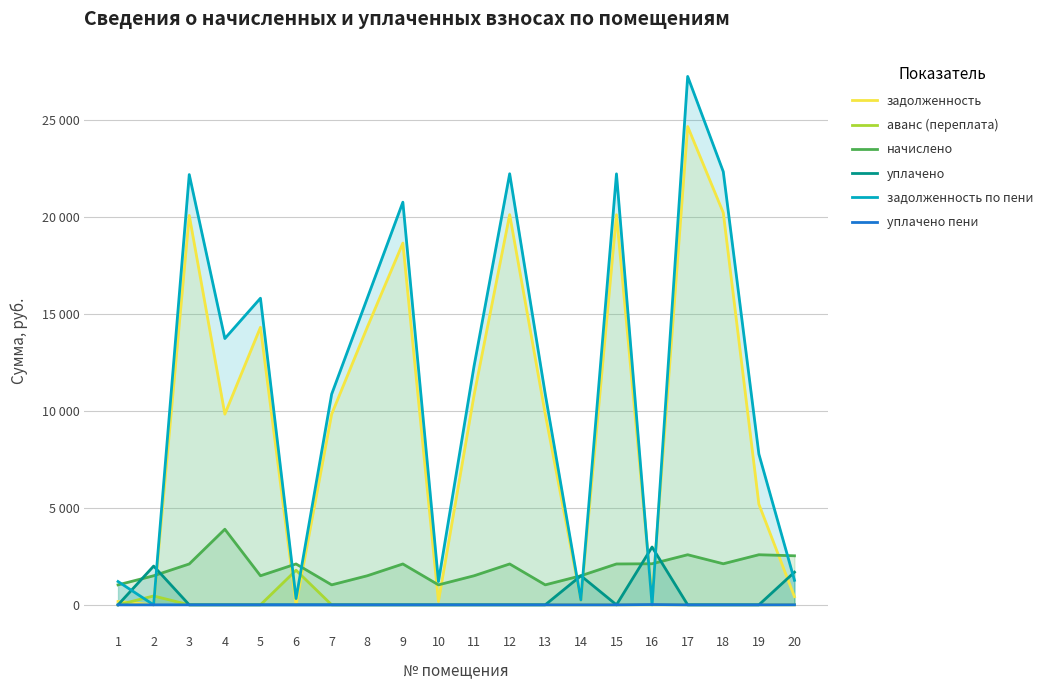

Between 4 and 17, which series saw the biggest shift?

задолженность